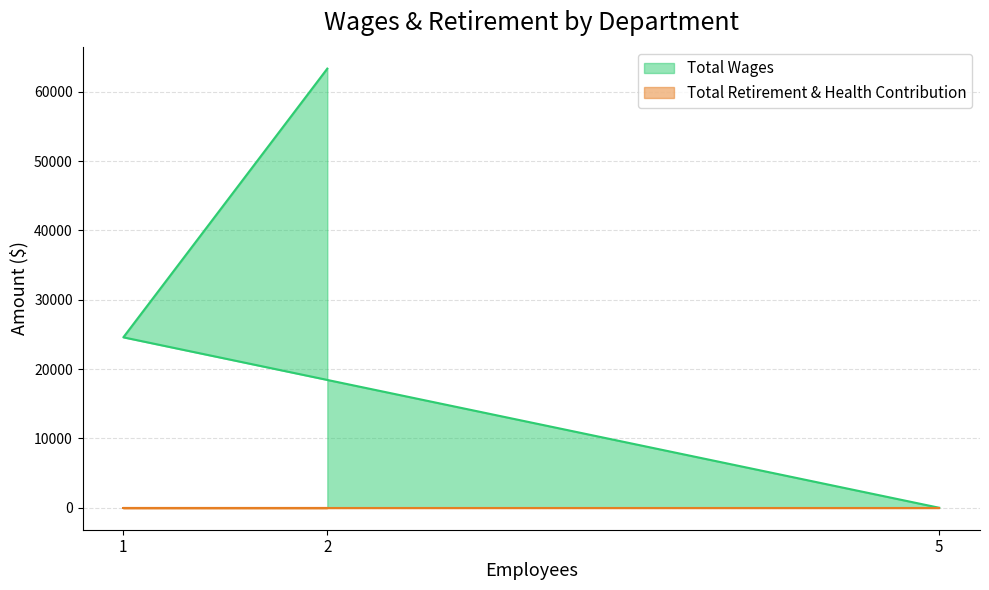

The value of Total Wages at 5 is 0. True or false?

True